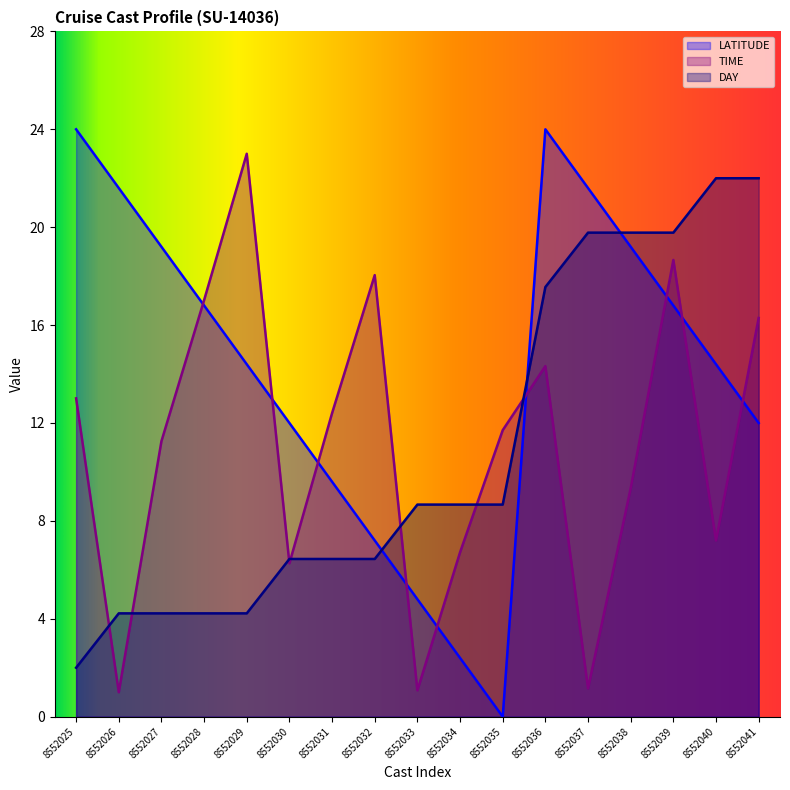

Which category has the highest value in the LATITUDE series?

8552025